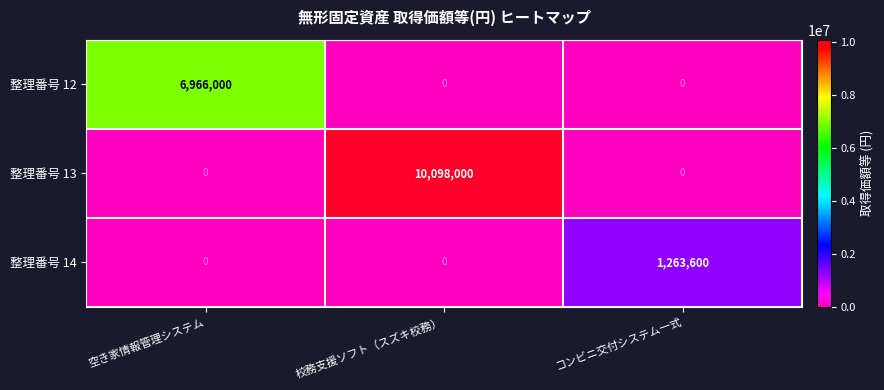

Which series has the largest range (max minus min)?

整理番号 13